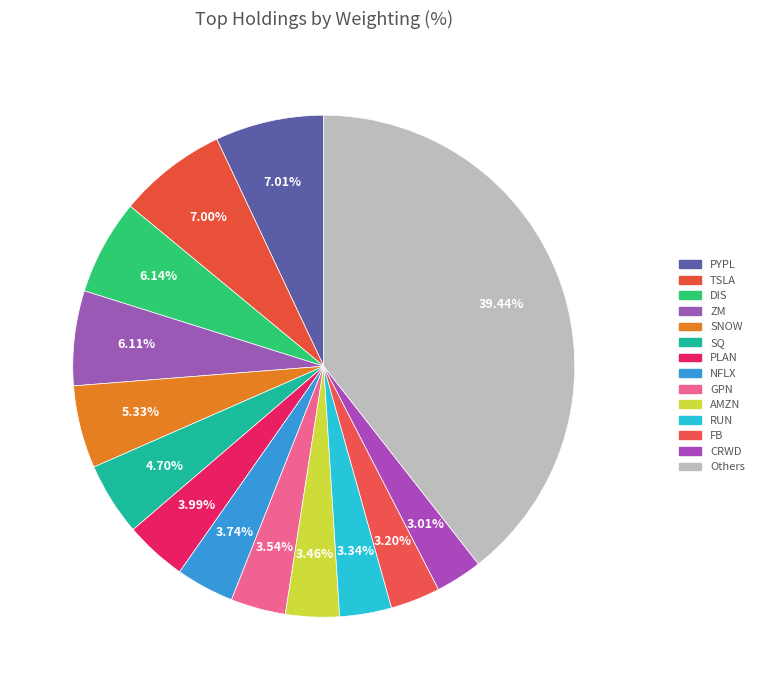

Which slice is the largest?

Others